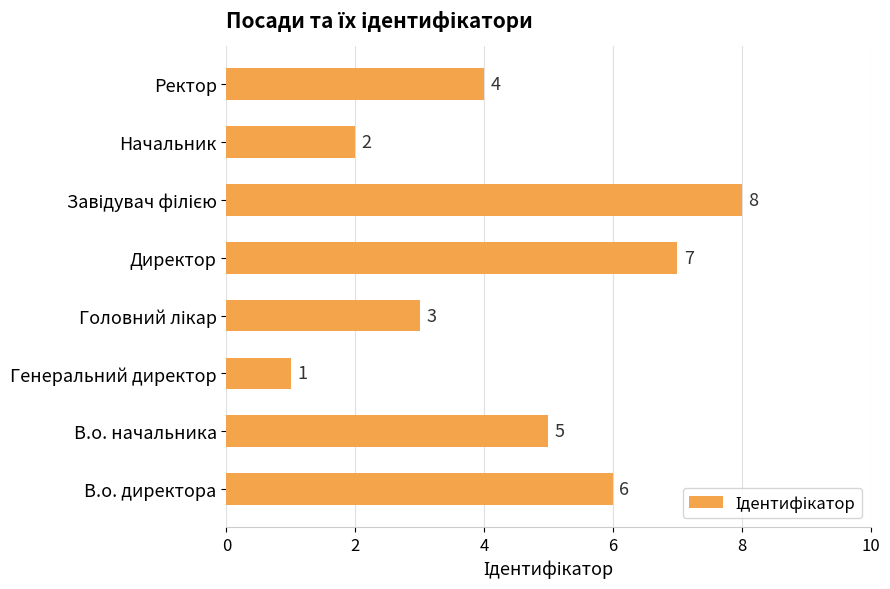

Are the bars grouped side by side (vs. stacked)?

No